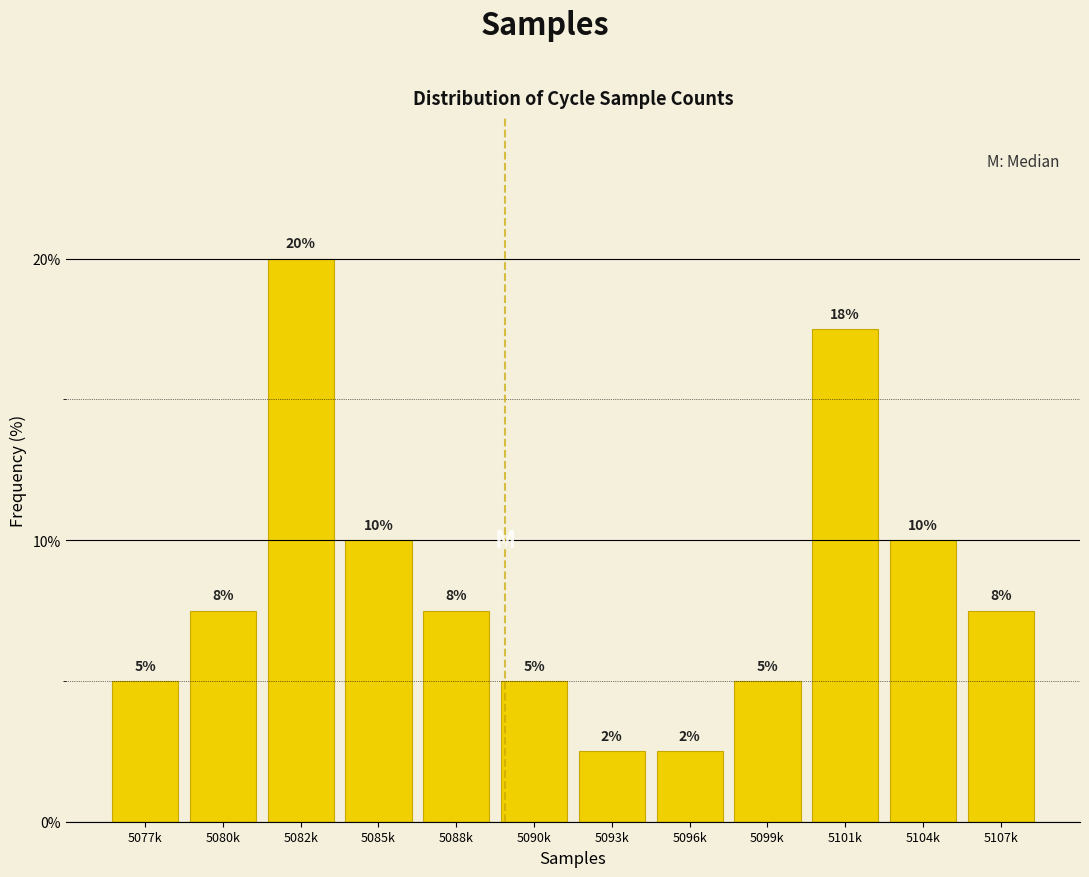

What is the sum of the values at 5088k and 5096k?

10.0